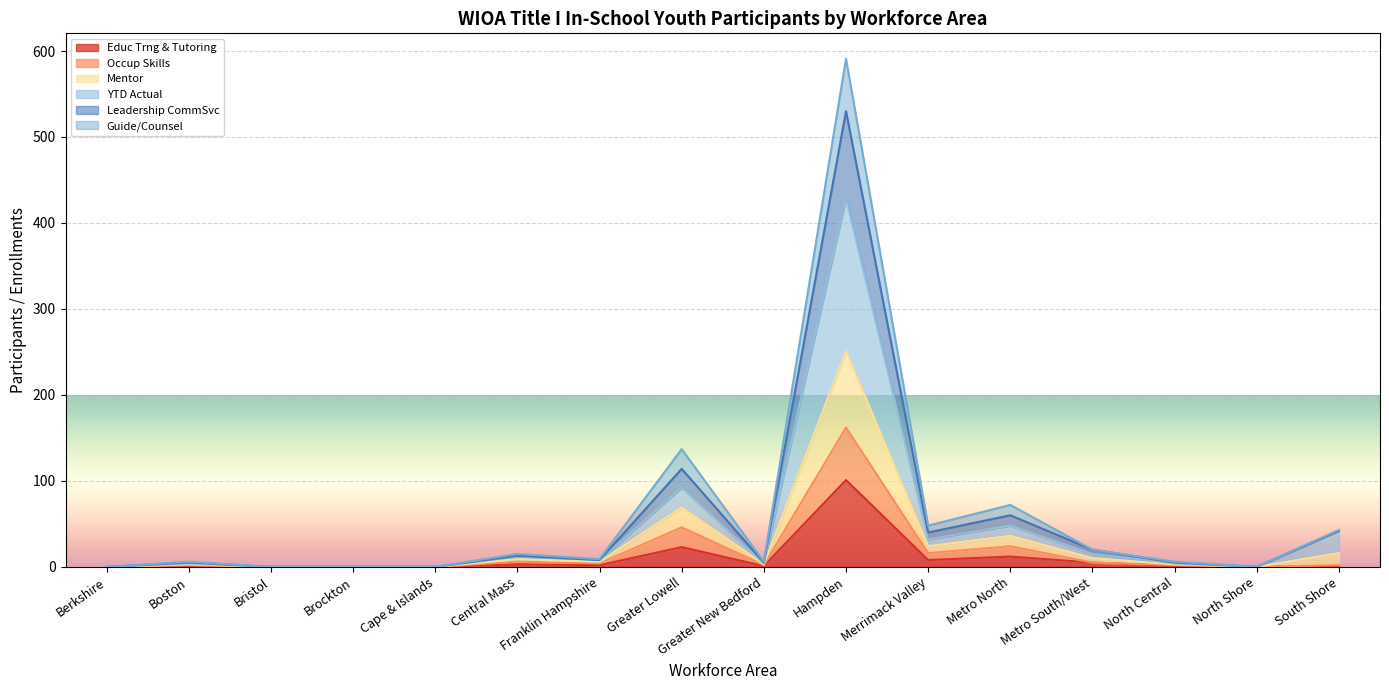

What is the spread (max minus min) of values at North Central?

5